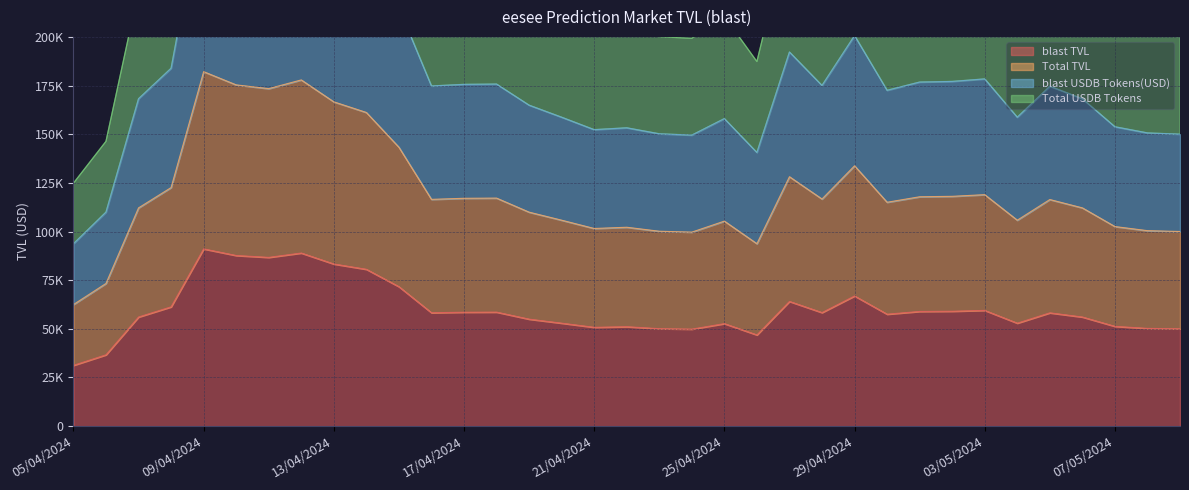

At which category is the sum across all series the highest?

09/04/2024